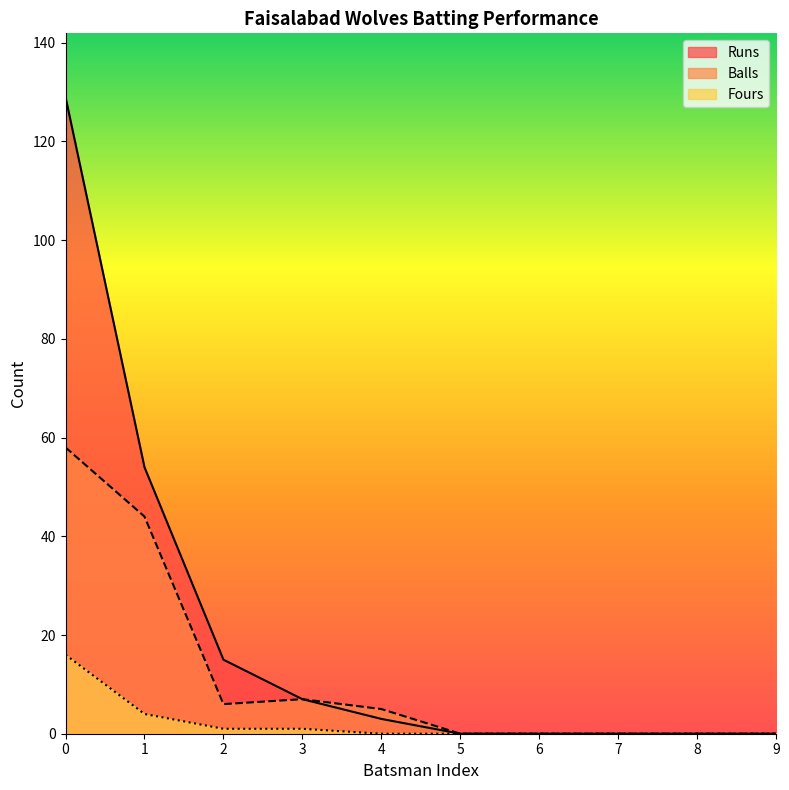

Which series has the widest spread of values?

Runs